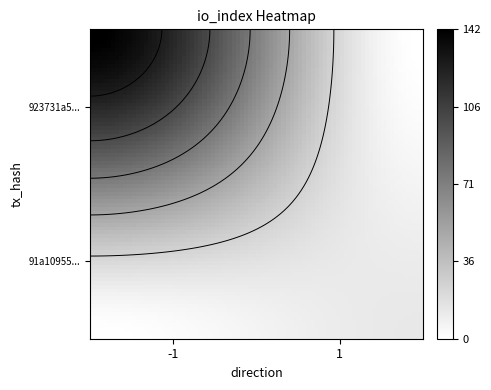

How many values in the 91a10955be360e0b2179a5c32aad9d7c11224cf series are below 13?

1